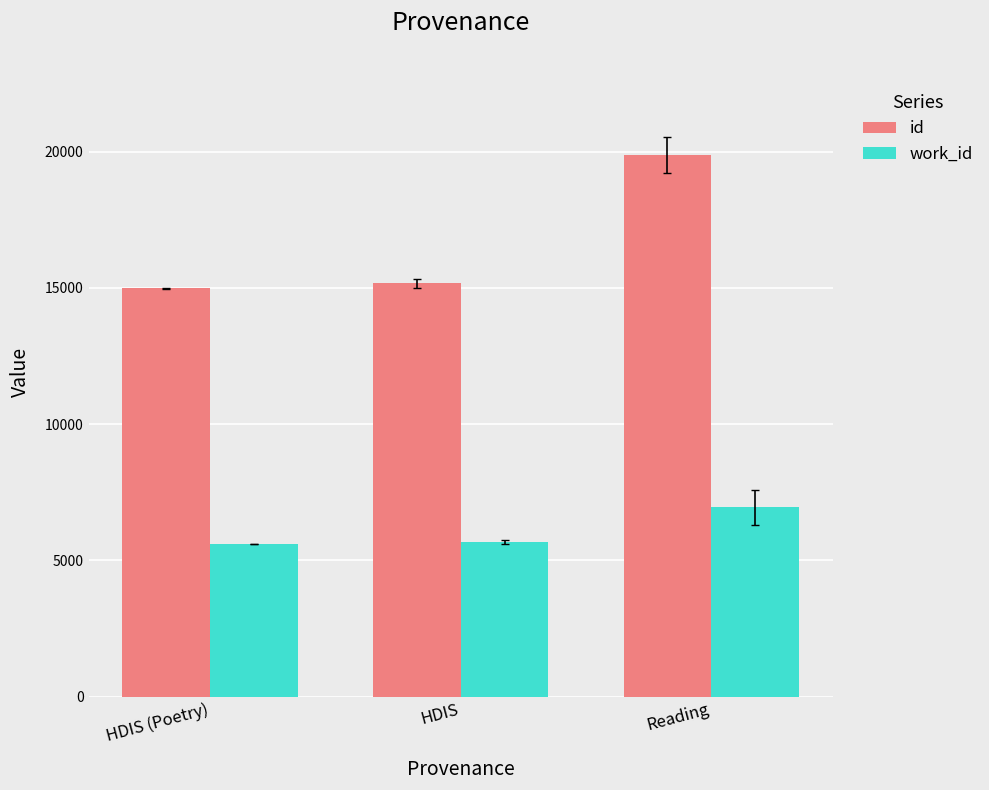

What is the difference between the id values at Reading and HDIS?

4710.9